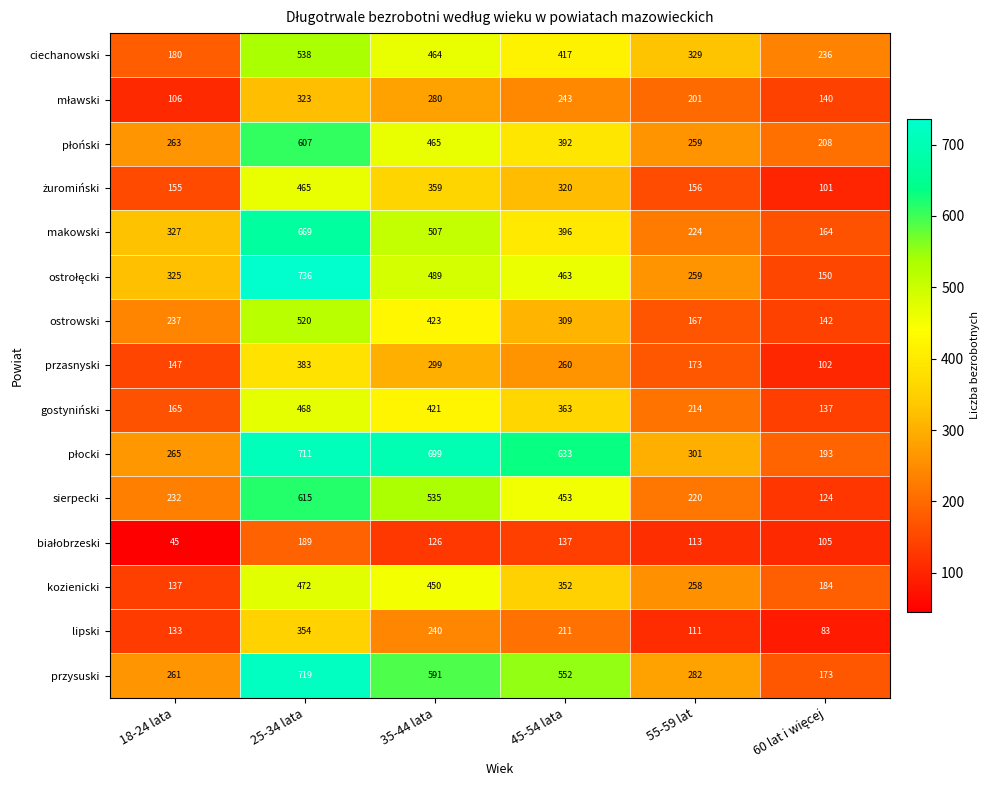

What is the sum of all makowski values?

2287